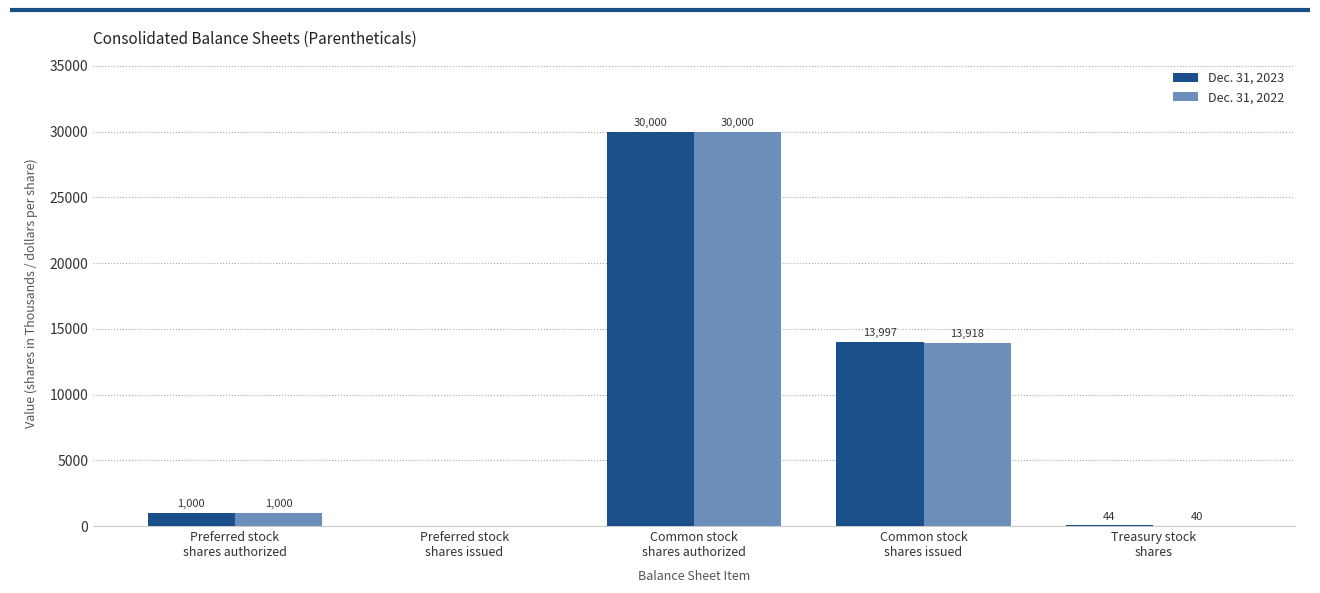

What is the greatest value displayed?

30000